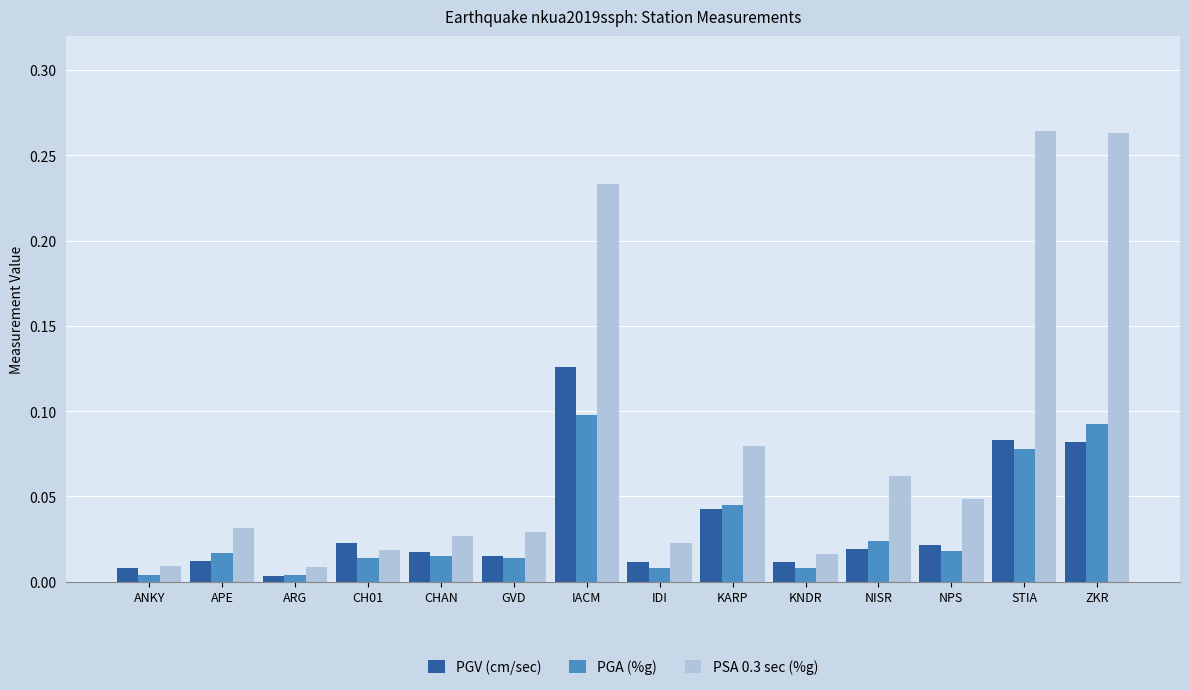

Which series has the largest range (max minus min)?

PSA 0.3 sec (%g)